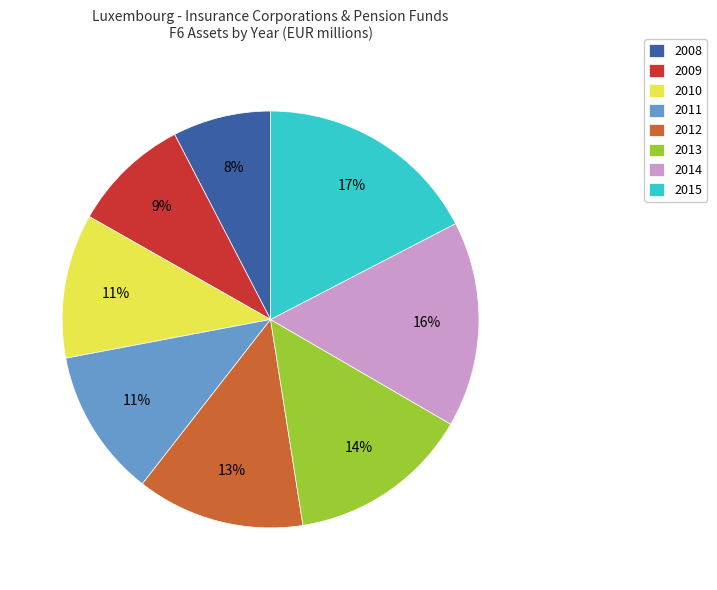

Does 2008 represent more than half of the total?

No